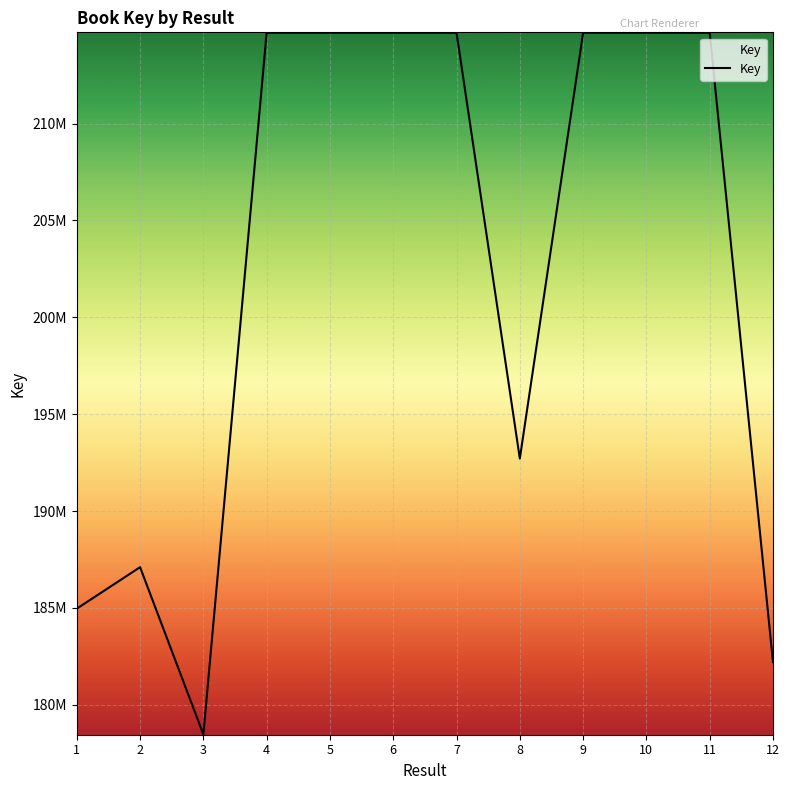

Is this an area chart (filled region under the line)?

Yes